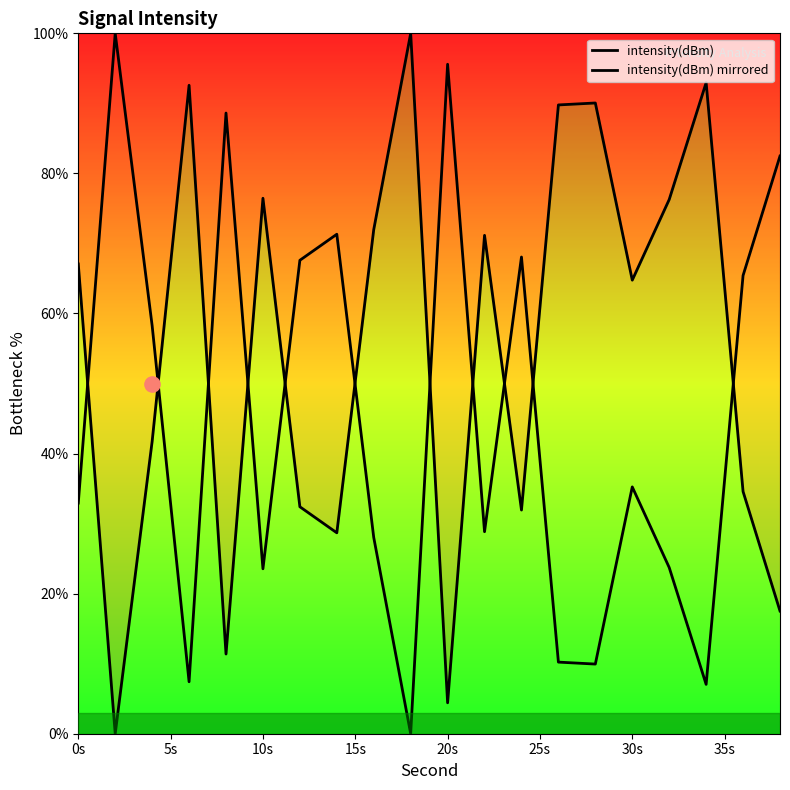

Which series reaches the minimum Y coordinate?

intensity(dBm)